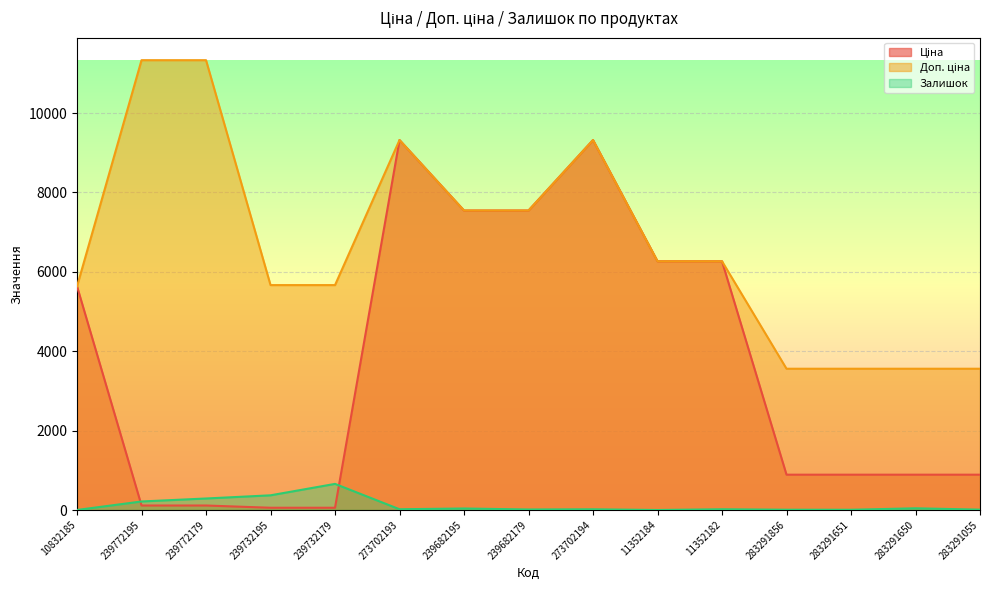

Reading left to right, list all the values displayed in this chart.

Ціна: 10832185=5636.0	239772195=113.3	239772179=113.3	239732195=56.7	239732179=56.7	273702193=9321.4	239682195=7545.9	239682179=7545.9	273702194=9321.4	11352184=6266.7	11352182=6266.7	283291856=889.9	283291651=889.9	283291650=889.9	283291055=889.9
Доп. ціна: 10832185=5636.0	239772195=11334.0	239772179=11334.0	239732195=5667.0	239732179=5667.0	273702193=9321.4	239682195=7545.9	239682179=7545.9	273702194=9321.4	11352184=6266.7	11352182=6266.7	283291856=3559.7	283291651=3559.7	283291650=3559.7	283291055=3559.7
Залишок: 10832185=1.0	239772195=215.0	239772179=290.0	239732195=370.0	239732179=658.0	273702193=19.0	239682195=38.0	239682179=13.0	273702194=18.0	11352184=0.0	11352182=19.0	283291856=7.0	283291651=6.0	283291650=43.0	283291055=9.0